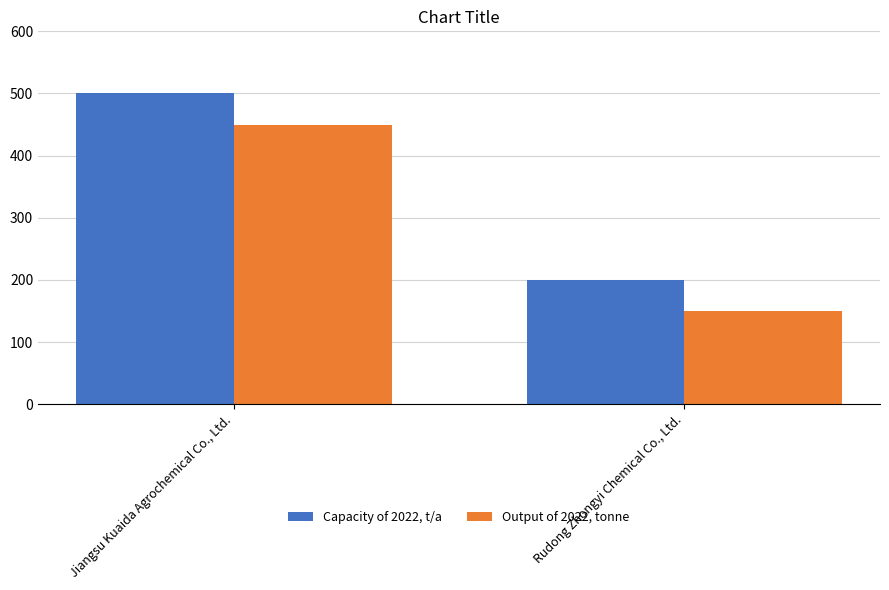

Rank the categories by Capacity of 2022, t/a value from lowest to highest.

Rudong Zhongyi Chemical Co., Ltd., Jiangsu Kuaida Agrochemical Co., Ltd.